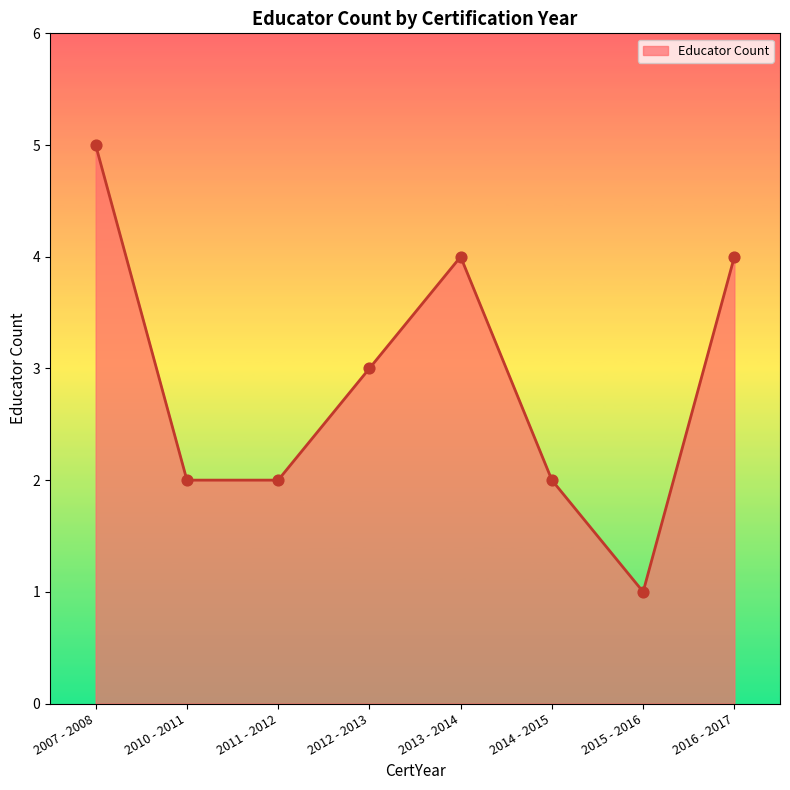

Between 2015 - 2016 and 2011 - 2012, which is larger?

2011 - 2012